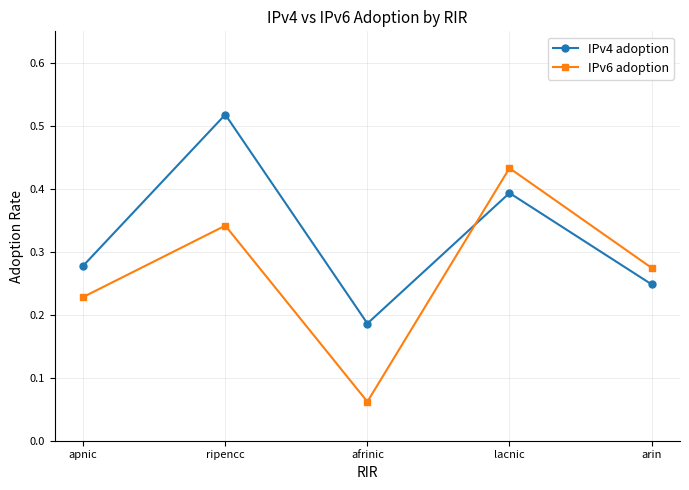

Count the number of categories in the chart.

5